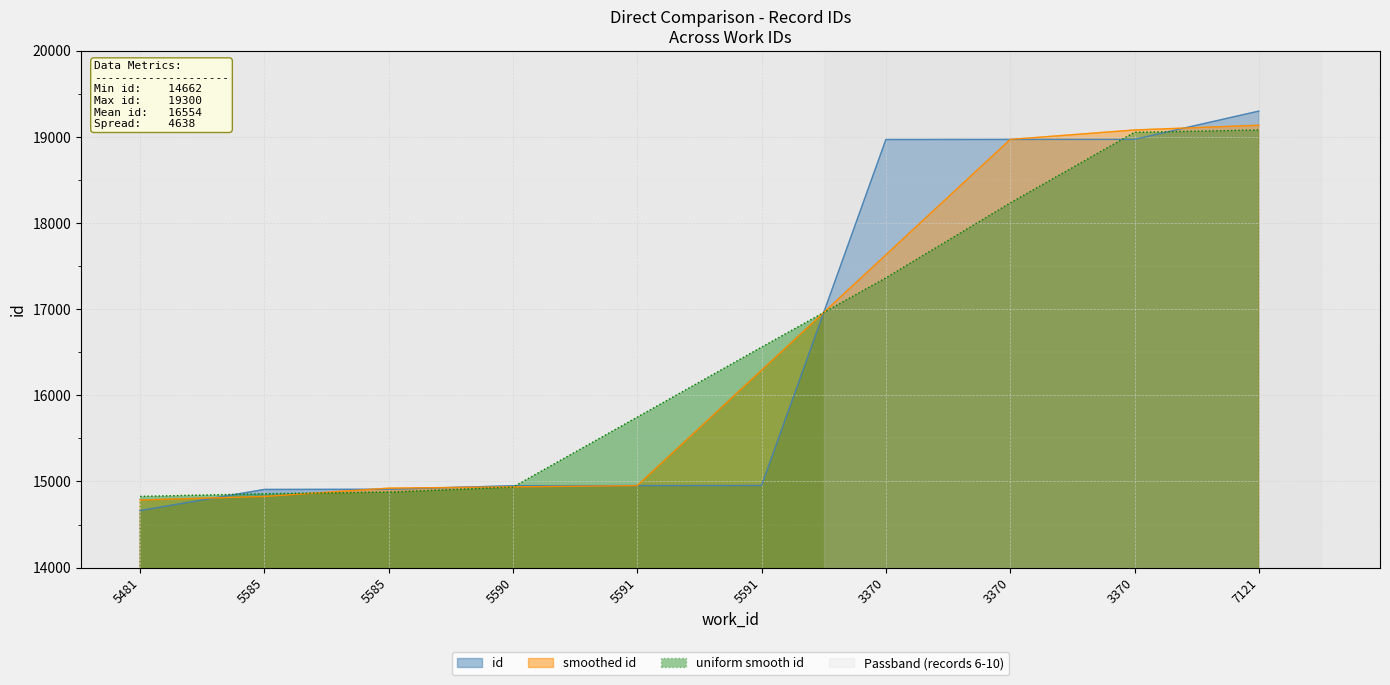

How many lines are shown in the chart?

3